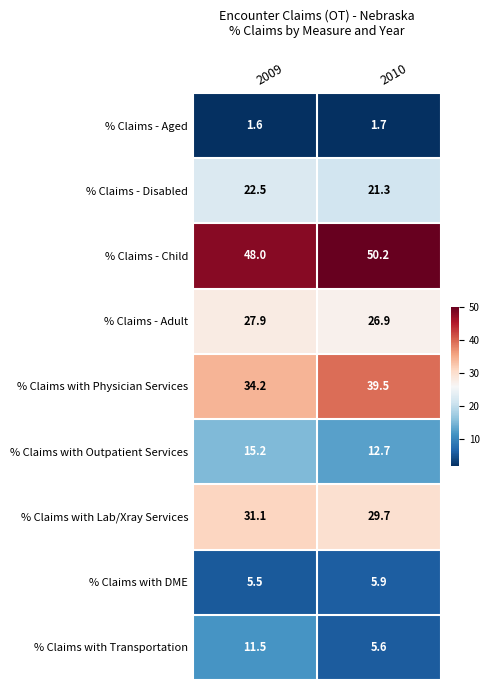

What is the average value of the % Claims - Child series?

49.1